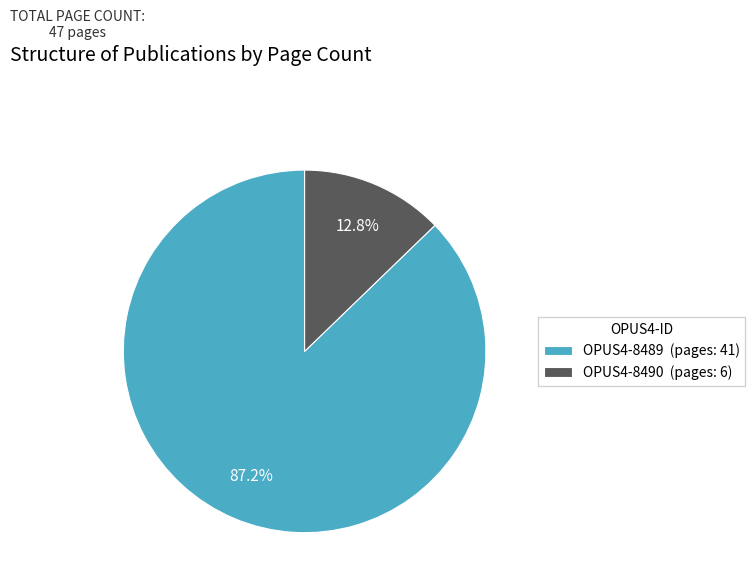

How many segments does this pie chart have?

2